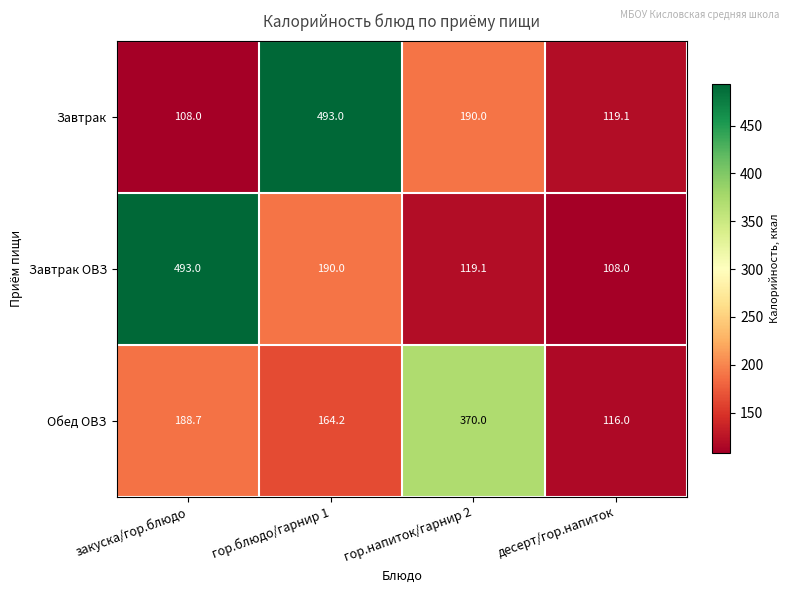

Is it true that Обед ОВЗ equals 78.8 at гор.блюдо/гарнир 1?

False